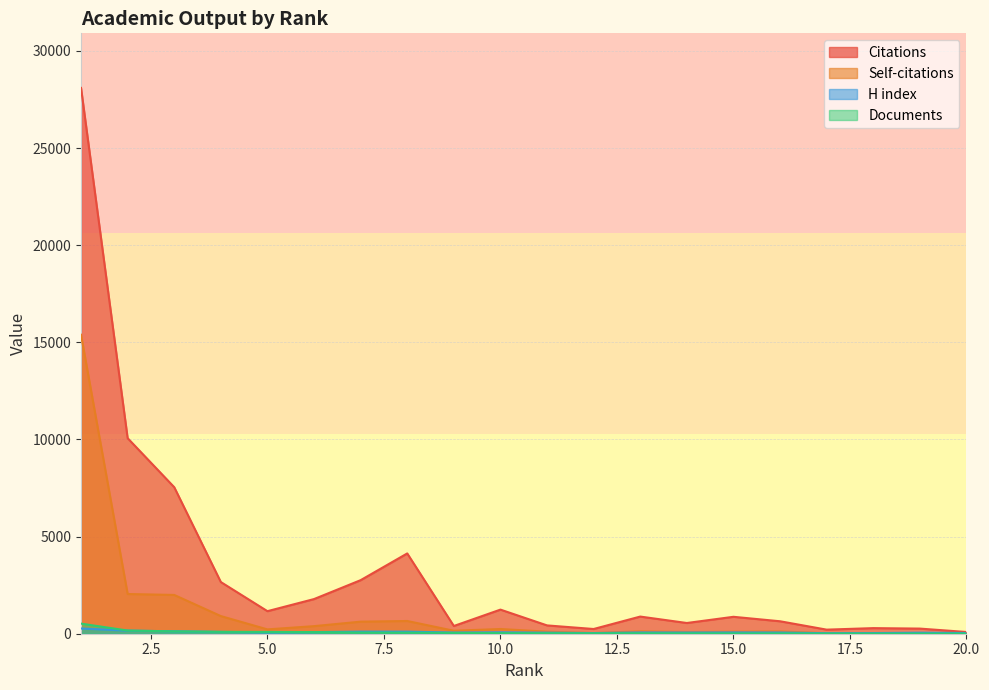

What is the difference between the highest and lowest values at 10.0?

1211